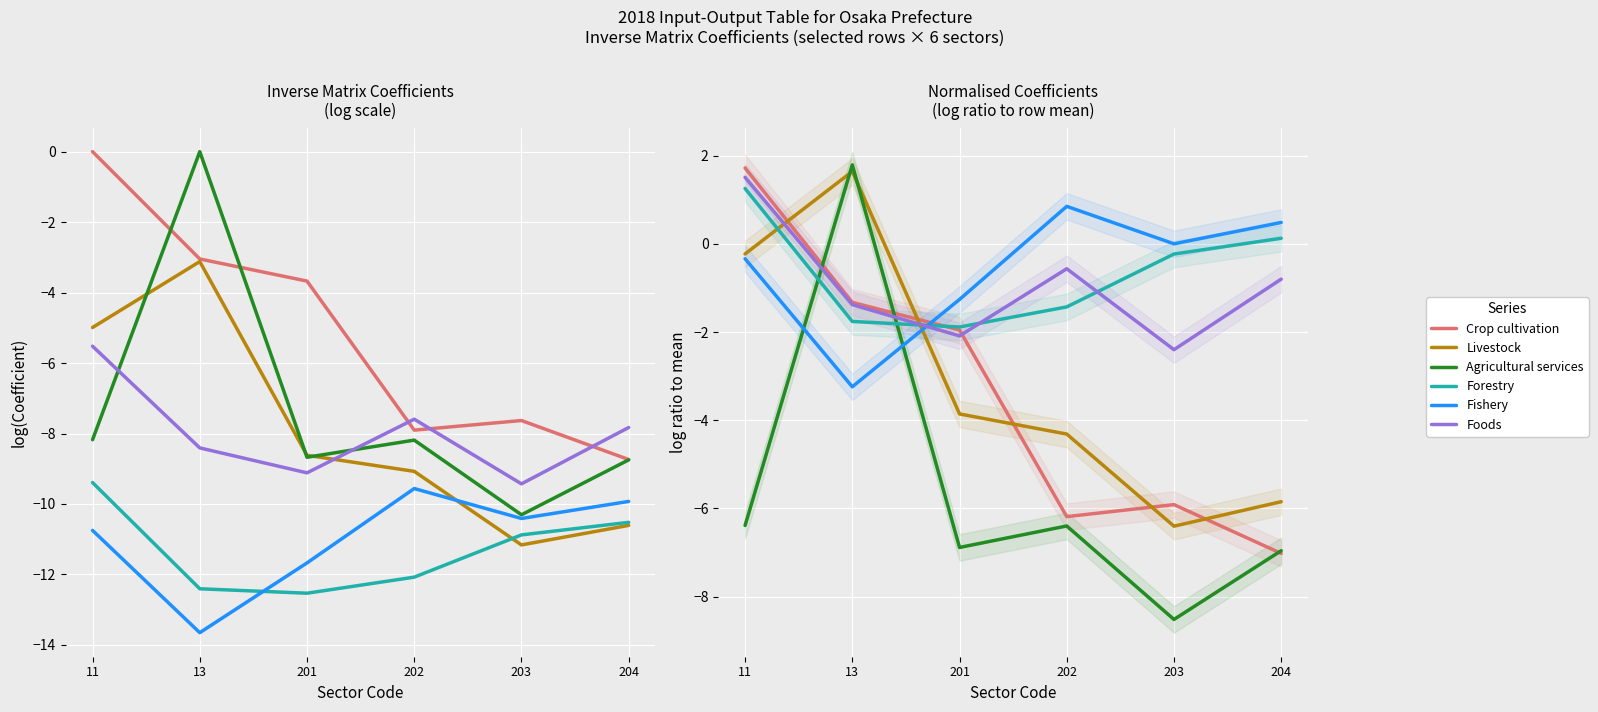

Reading left to right, transcribe all the data shown in this chart.

Crop cultivation: 1.7	-1.3	-2.0	-6.2	-5.9	-7.0
Livestock: -0.2	1.6	-3.9	-4.3	-6.4	-5.8
Agricultural services: -6.4	1.8	-6.9	-6.4	-8.5	-7.0
Forestry: 1.3	-1.8	-1.9	-1.4	-0.2	0.1
Fishery: -0.3	-3.2	-1.3	0.8	0.0	0.5
Foods: 1.5	-1.4	-2.1	-0.6	-2.4	-0.8